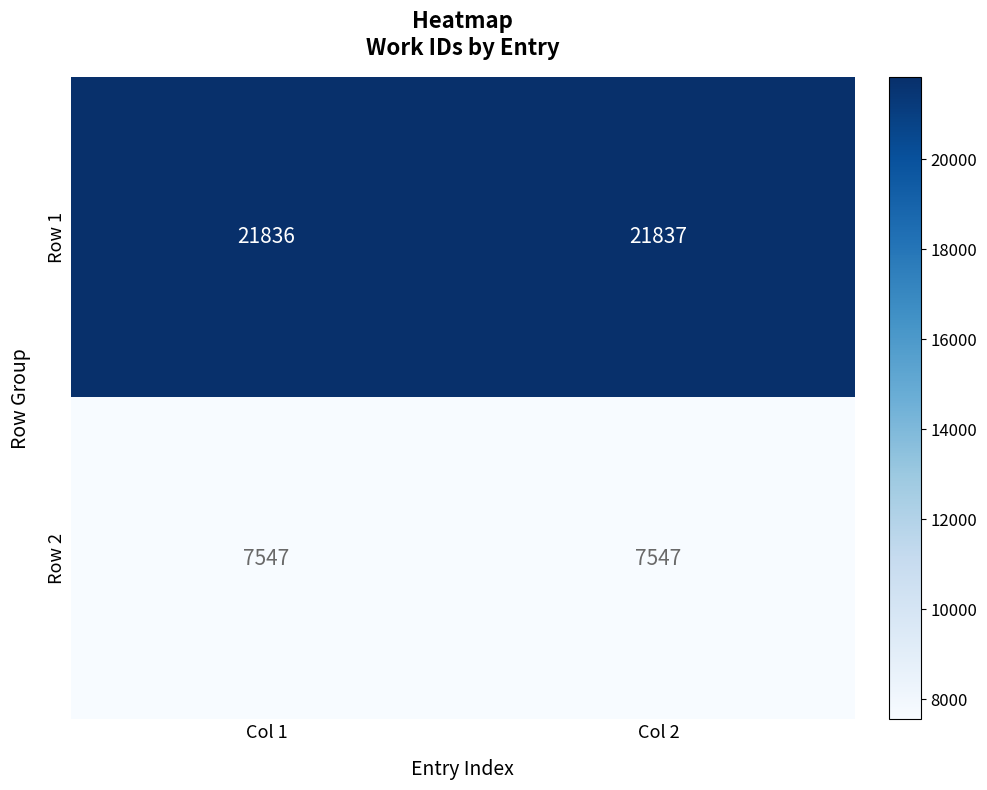

Reading left to right, what are all the values shown in this chart?

Row 1: Col 1=21836	Col 2=21837
Row 2: Col 1=7547	Col 2=7547